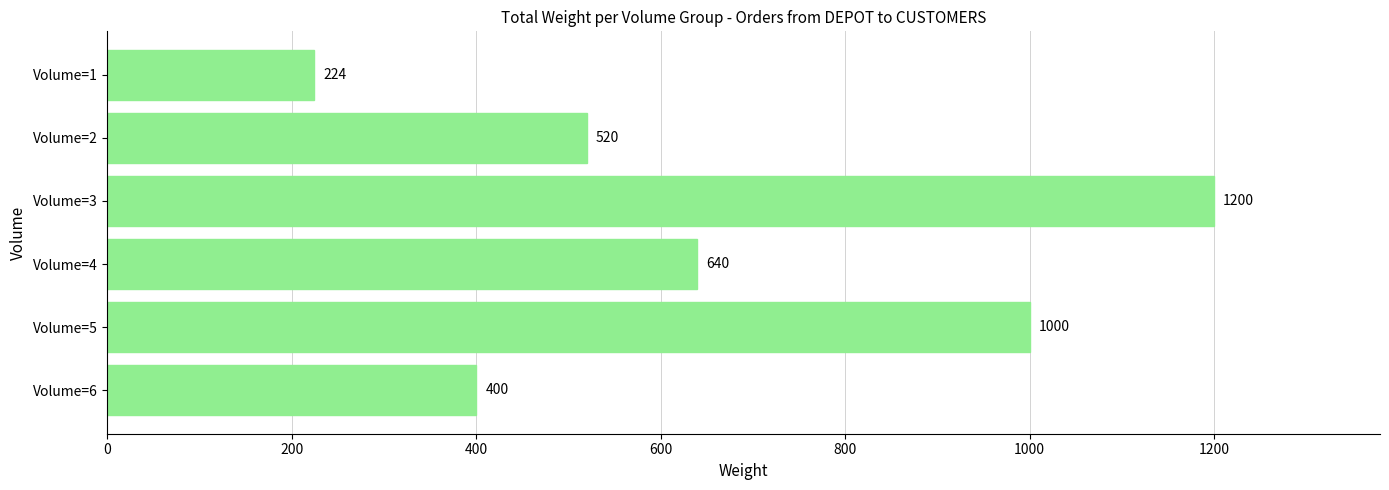

Count the number of categories in the chart.

6